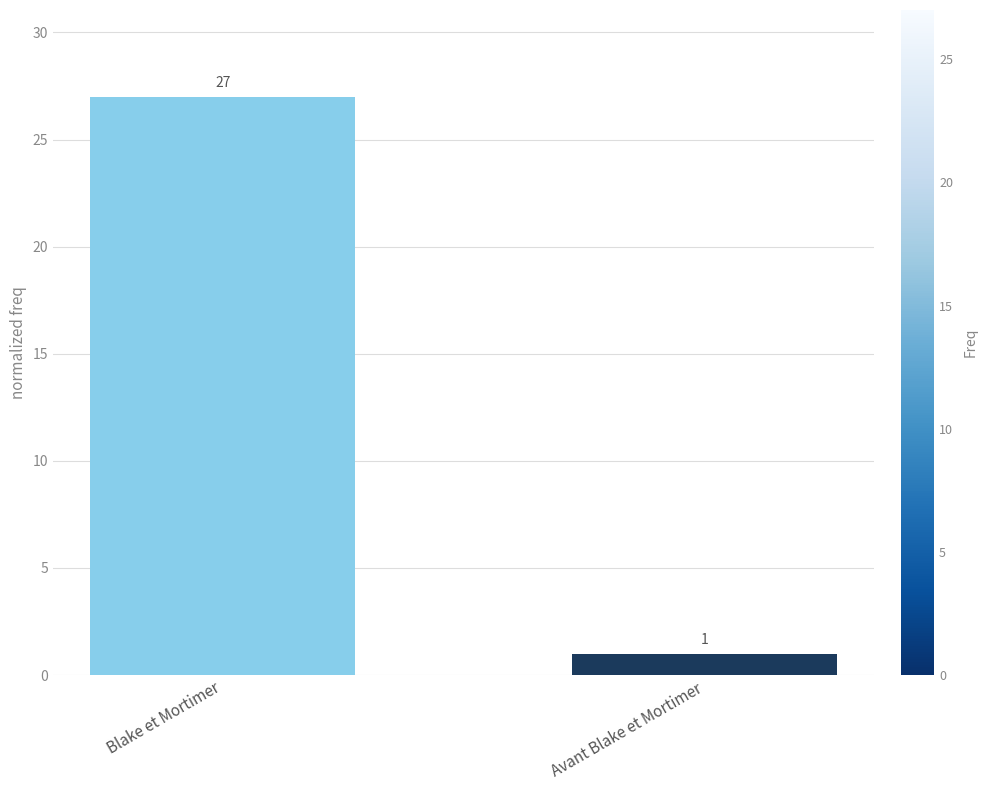

What is the value of the 1st bar from the left?

27